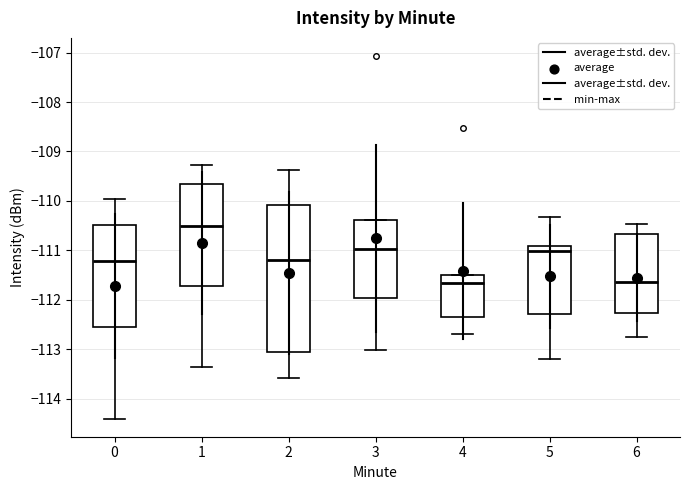

Reading left to right, read every box against the y-axis: the position of its median line, the range the box covers, and the ends of its whiskers. The values are not printed on the chart, so give them approximately, as read against the axis.

0: median -111.2, box -112.5 to -110.5, whiskers -114.4 to -110.0
1: median -110.5, box -111.7 to -109.7, whiskers -113.3 to -109.3
2: median -111.2, box -113.1 to -110.1, whiskers -113.6 to -109.4
3: median -111.0, box -112.0 to -110.4, whiskers -113.0 to -110.4
4: median -111.7, box -112.3 to -111.5, whiskers -112.7 to -111.5
5: median -111.0, box -112.3 to -110.9, whiskers -113.2 to -110.3
6: median -111.6, box -112.3 to -110.7, whiskers -112.7 to -110.5